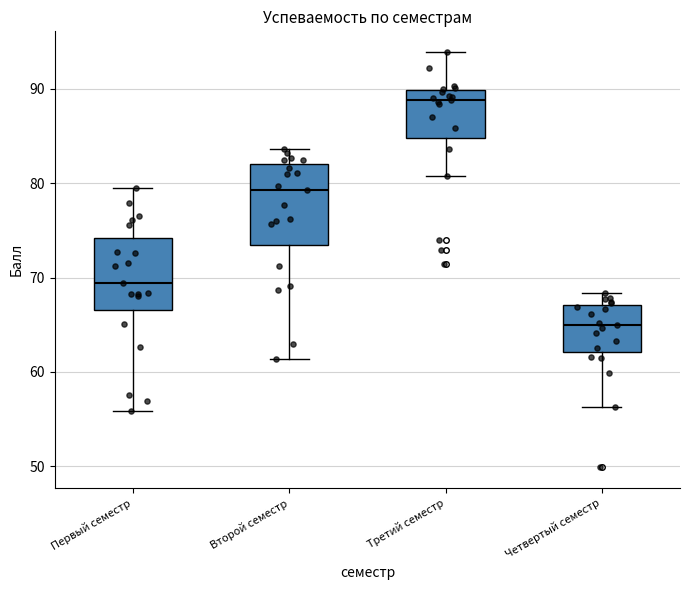

Reading left to right, read every box against the y-axis: the position of its median line, the range the box covers, and the ends of its whiskers. The values are not printed on the chart, so give them approximately, as read against the axis.

Первый семестр: median 69, box 67 to 74, whiskers 56 to 80
Второй семестр: median 79, box 73 to 82, whiskers 61 to 84
Третий семестр: median 89, box 85 to 90, whiskers 81 to 94
Четвертый семестр: median 65, box 62 to 67, whiskers 56 to 68